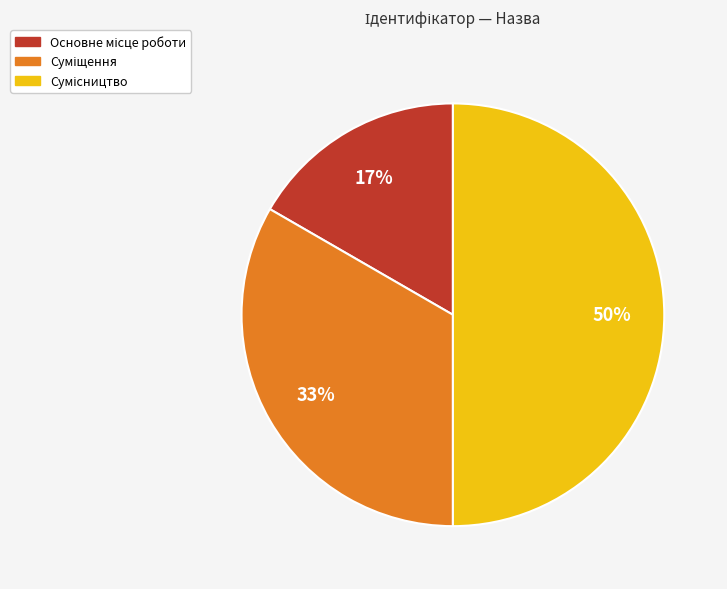

To the nearest percent, what is the average slice percentage?

33%